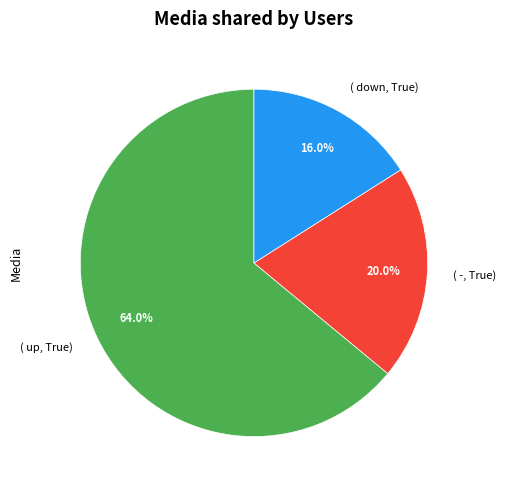

Approximately how many times larger is the value at ( up, True) compared to ( down, True)?

4.0